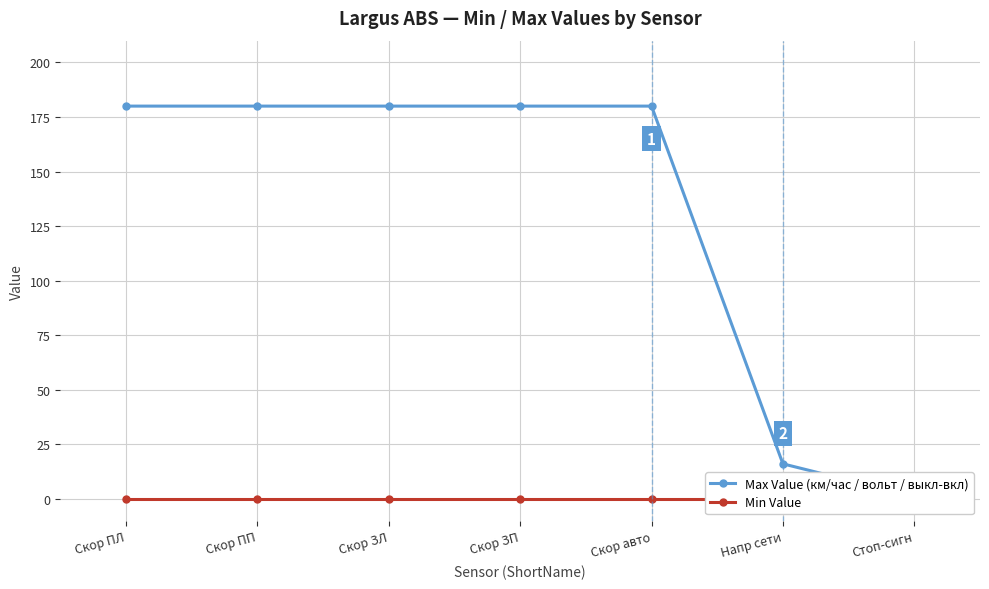

Reading left to right, list all the values displayed in this chart.

Max Value (км/час / вольт / выкл-вкл): 180	180	180	180	180	16	1
Min Value: 0	0	0	0	0	0	0